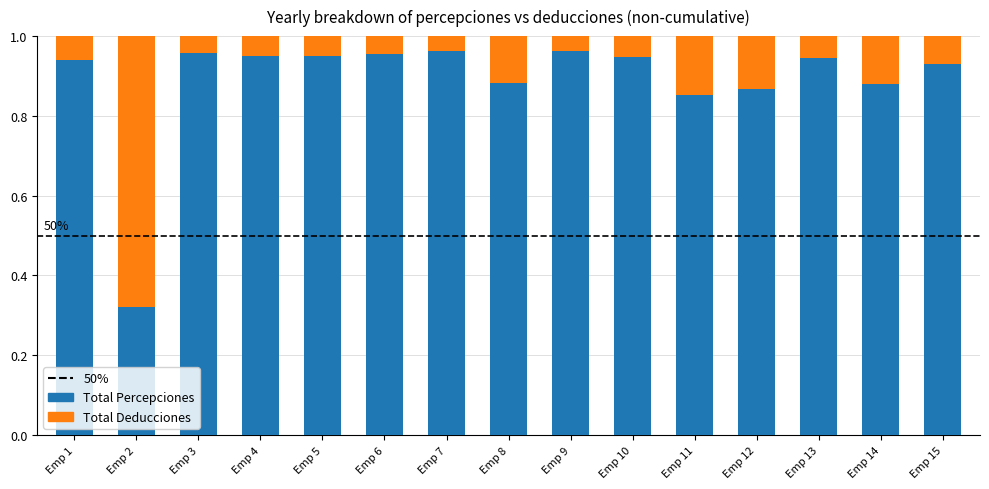

How many data points does each series have?

15